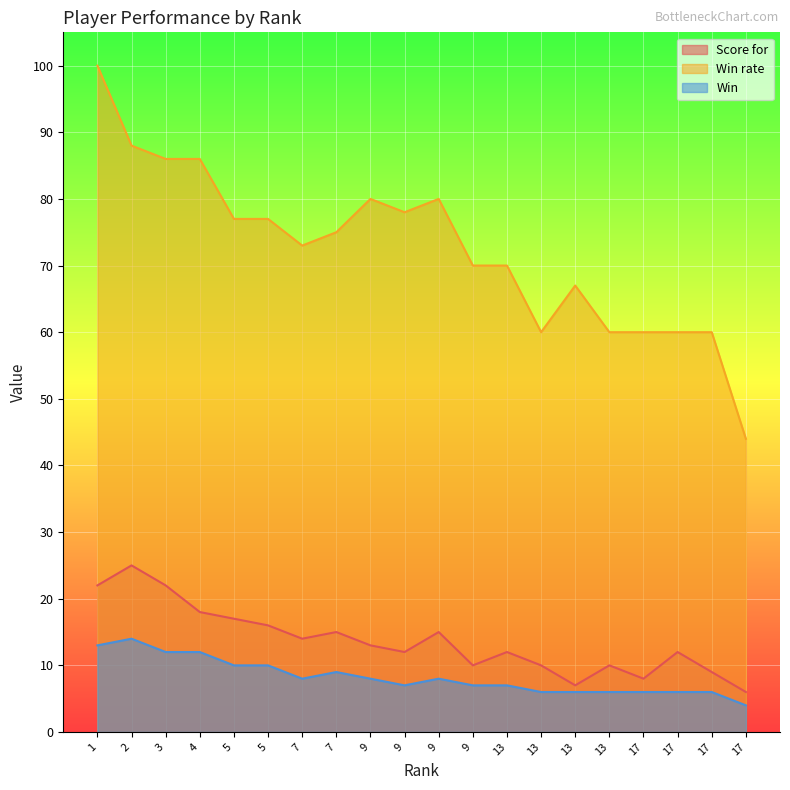

True or false: Score for has more than 1 points higher than both neighbors.

True